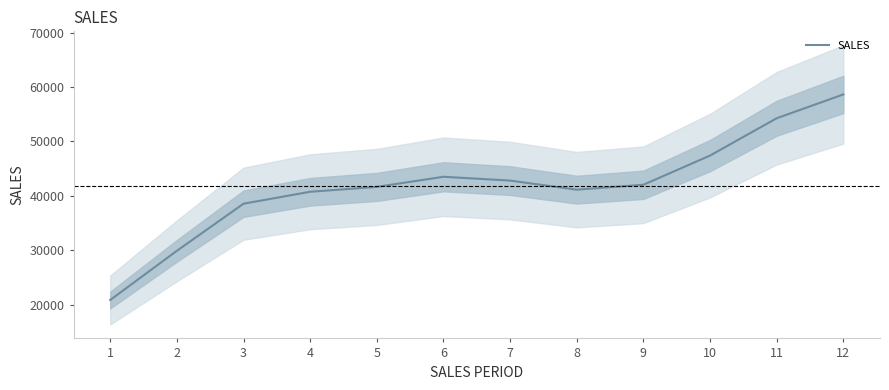

What is the value of the 4th point from the left?

40730.1